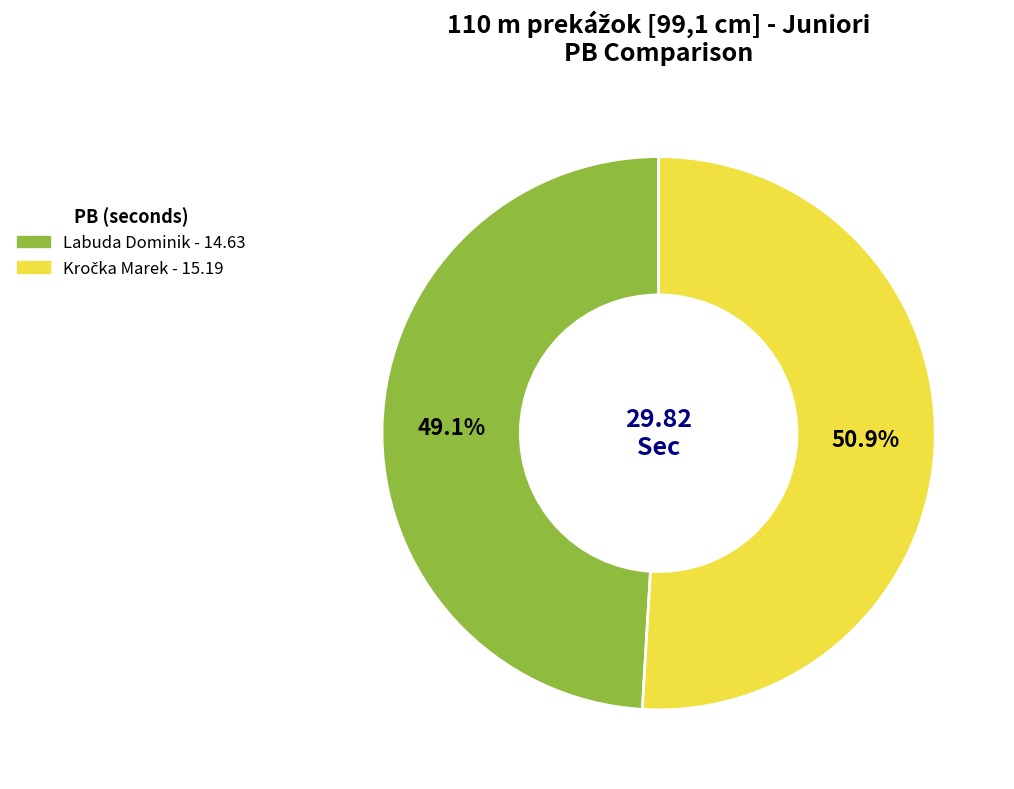

True or false: Labuda Dominik accounts for 49% of the total.

True